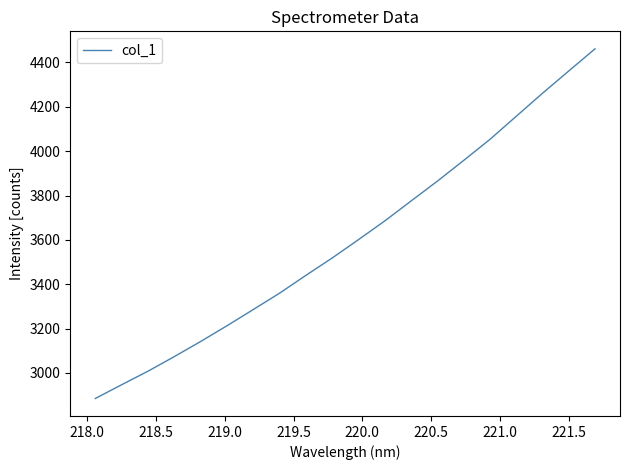

What is the difference between the maximum and minimum values?

1576.8